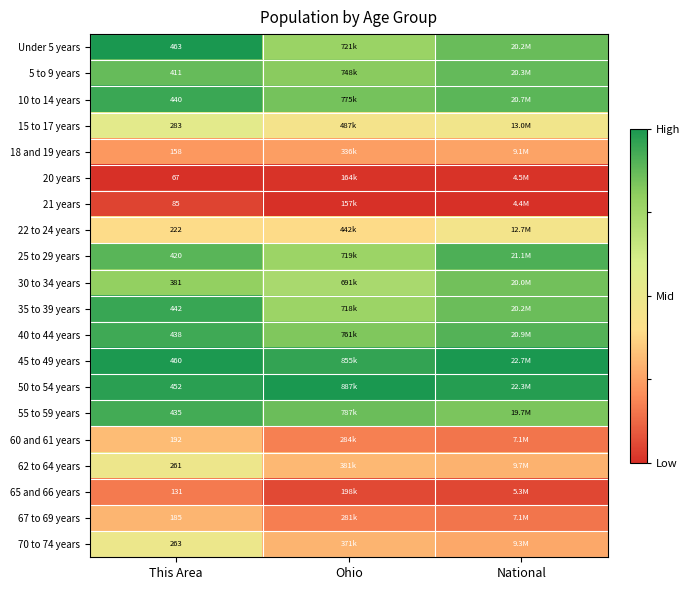

At how many categories does at least one series exceed 0?

3